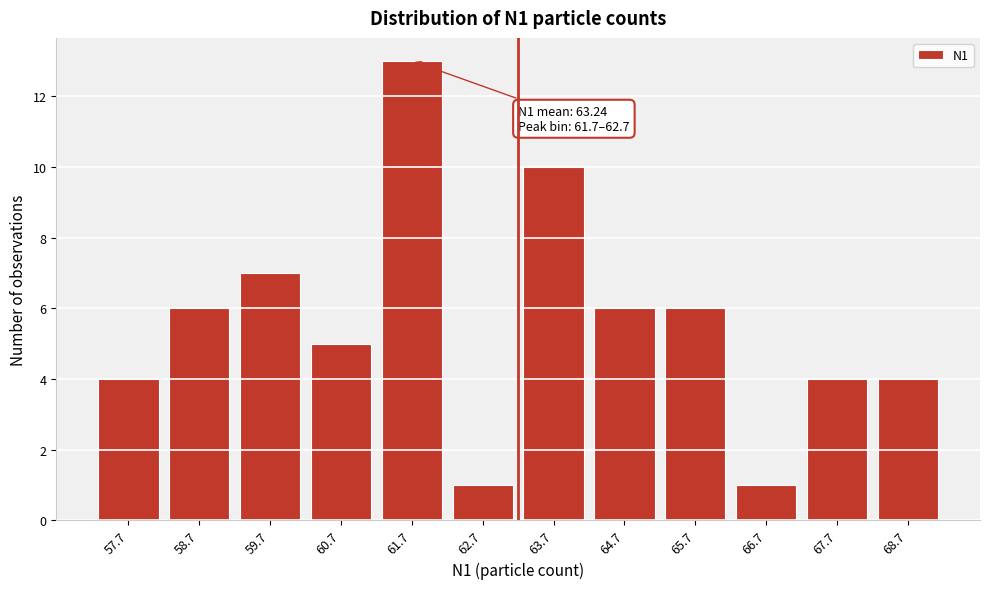

Reading left to right, extract all data points from this chart.

57.7=4	58.7=6	59.7=7	60.7=5	61.7=13	62.7=1	63.7=10	64.7=6	65.7=6	66.7=1	67.7=4	68.7=4